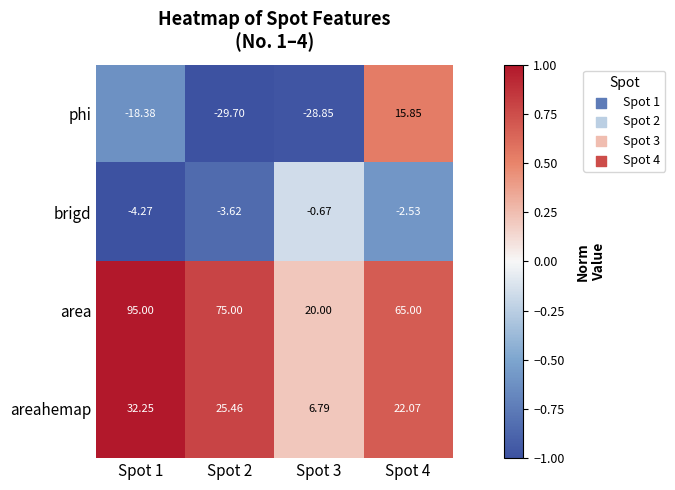

Rank the series by their maximum value, from highest to lowest.

area, areahemap, phi, brigd